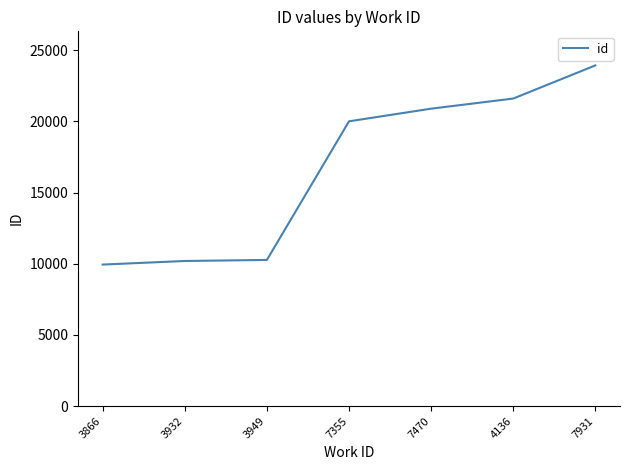

What is the minimum value shown in the chart?

9944